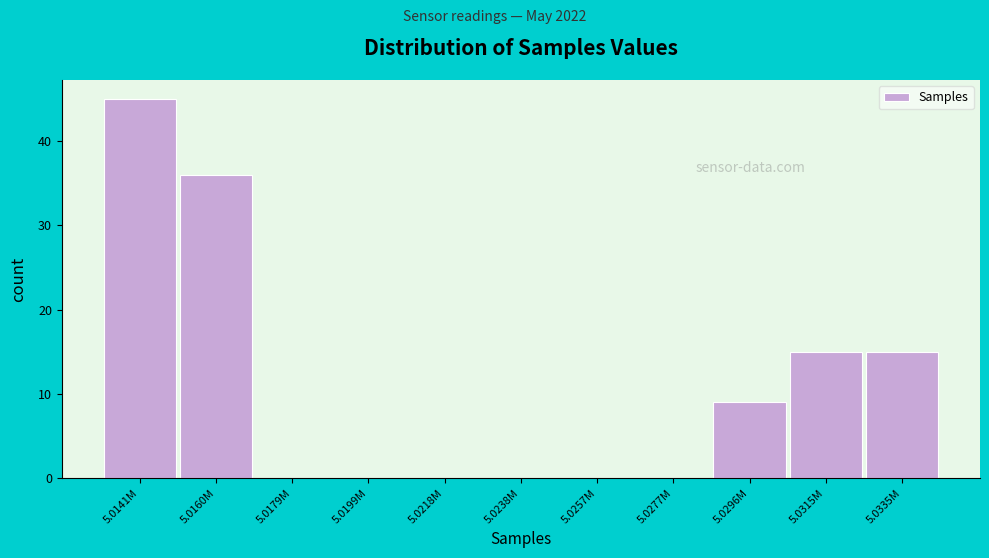

Reading right to left, what are all the values shown in this chart?

5.0335M=15	5.0315M=15	5.0296M=9	5.0277M=0	5.0257M=0	5.0238M=0	5.0218M=0	5.0199M=0	5.0179M=0	5.0160M=36	5.0141M=45